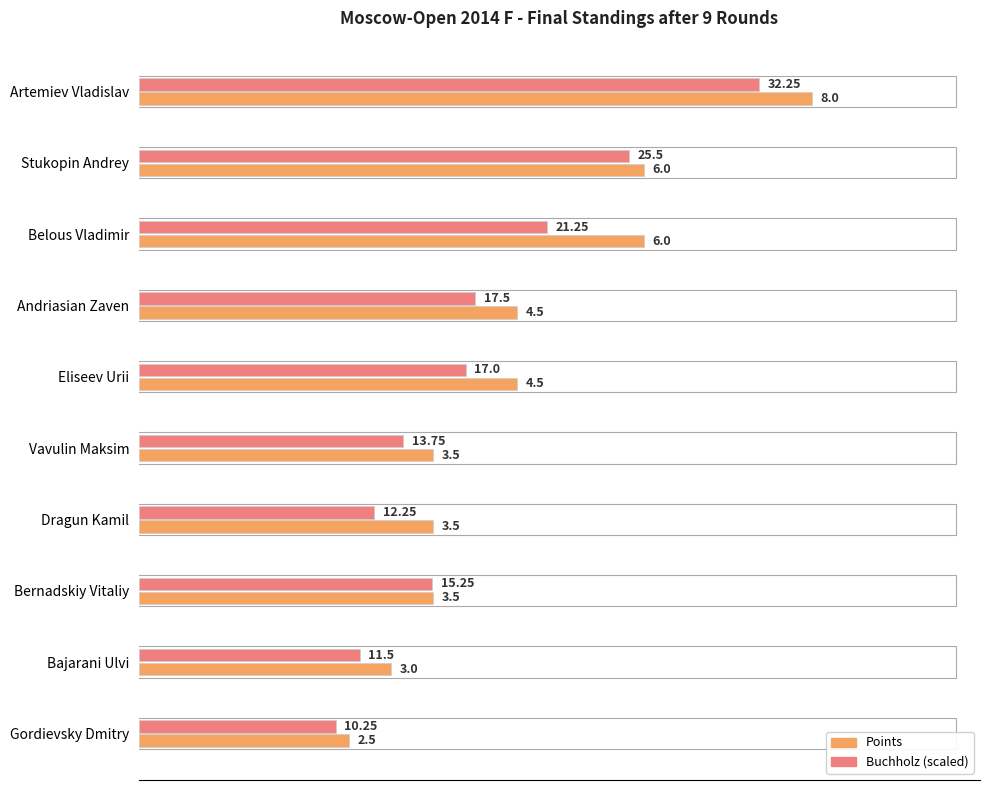

What is the difference between the maximum and minimum values in the Points series?

5.5